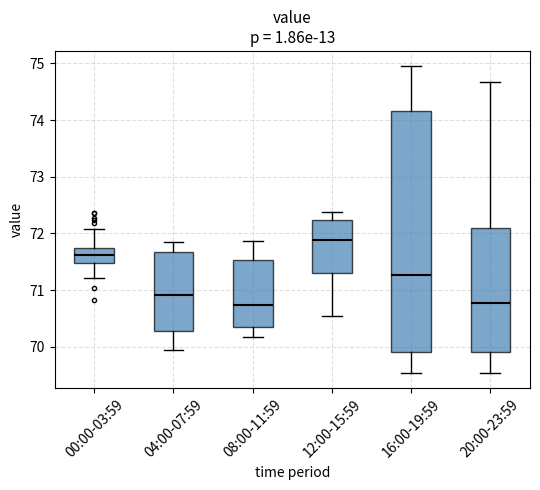

Reading left to right, read every box against the y-axis: the position of its median line, the range the box covers, and the ends of its whiskers. The values are not printed on the chart, so give them approximately, as read against the axis.

00:00-03:59: median 71.6, box 71.5 to 71.8, whiskers 71.2 to 72.1
04:00-07:59: median 70.9, box 70.3 to 71.7, whiskers 70.0 to 71.8
08:00-11:59: median 70.7, box 70.3 to 71.5, whiskers 70.2 to 71.9
12:00-15:59: median 71.9, box 71.3 to 72.2, whiskers 70.5 to 72.4
16:00-19:59: median 71.3, box 69.9 to 74.2, whiskers 69.5 to 75.0
20:00-23:59: median 70.8, box 69.9 to 72.1, whiskers 69.5 to 74.7